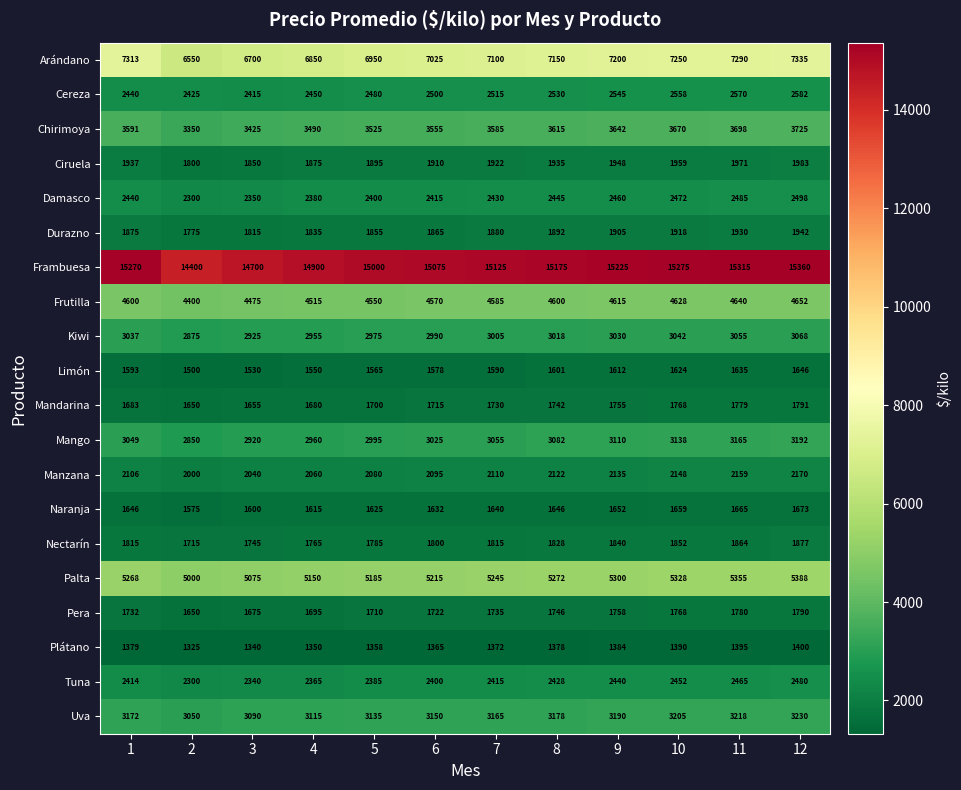

Where is Naranja nearest to the value 1624?

5